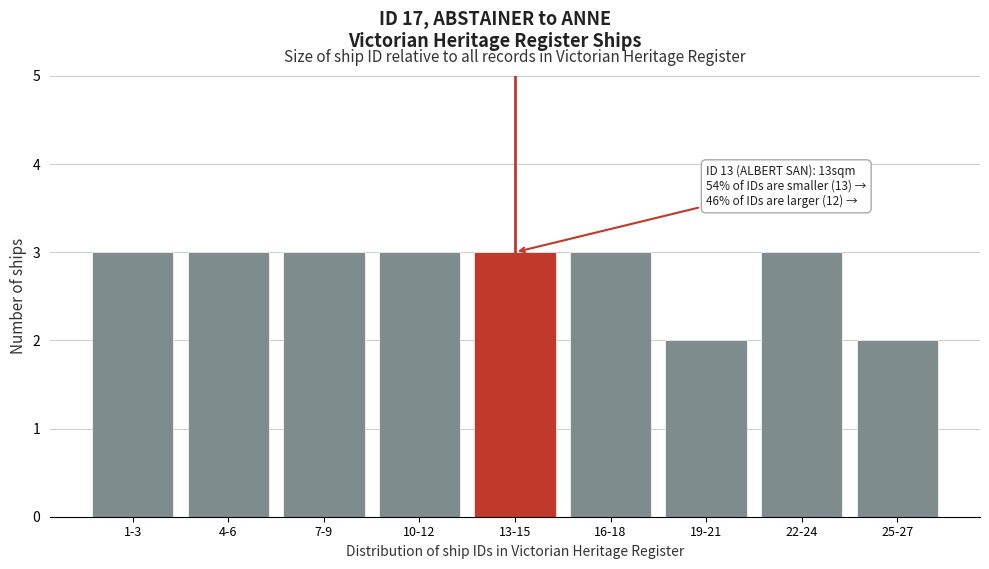

Reading left to right, extract all data points from this chart.

1-3=3	4-6=3	7-9=3	10-12=3	13-15=3	16-18=3	19-21=2	22-24=3	25-27=2